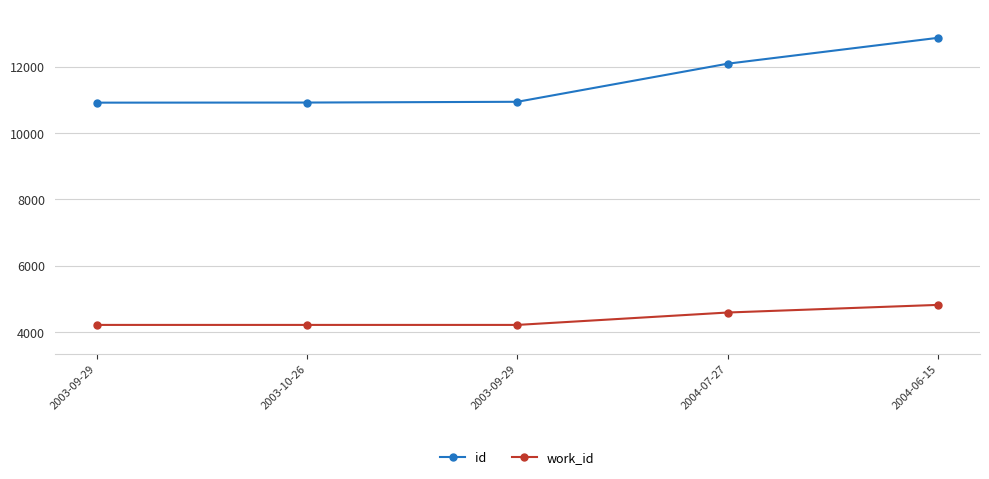

Is it true that id equals 6597 at 2003-09-29?

False